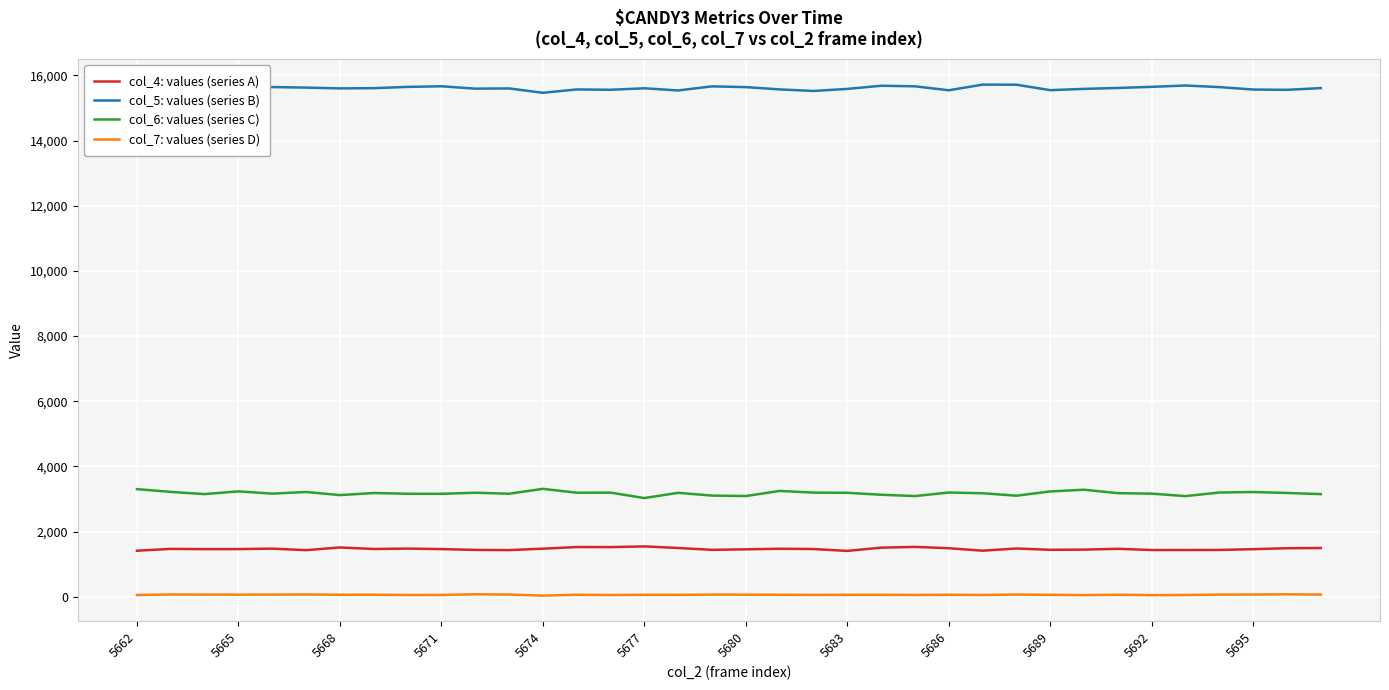

How many lines are shown in the chart?

4